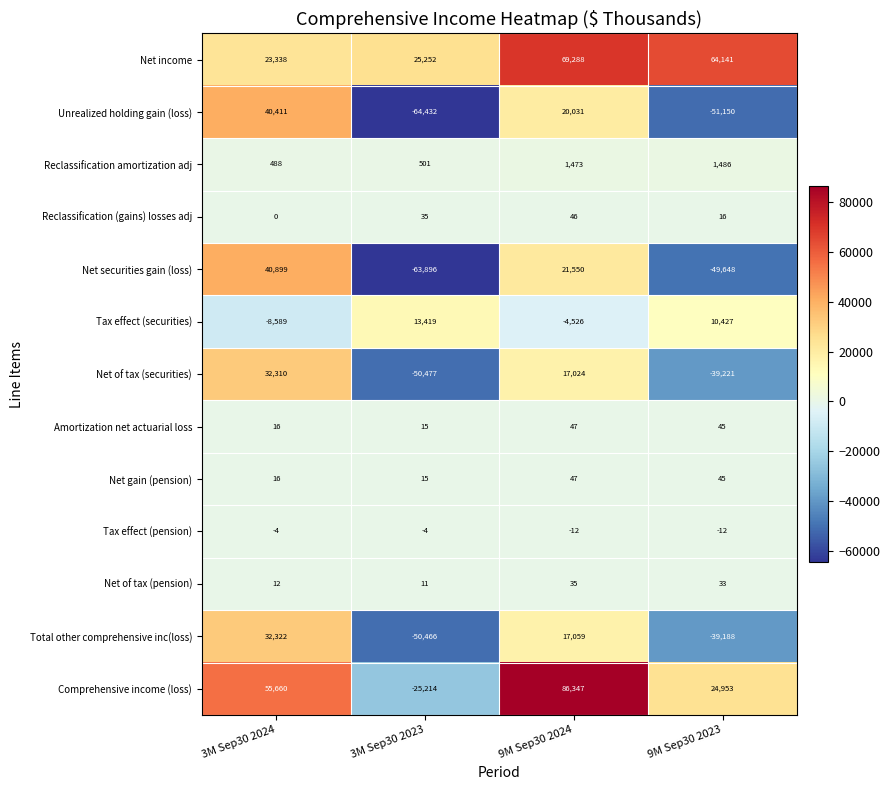

What is the difference between the highest and lowest values at 9M Sep30 2023?

115291